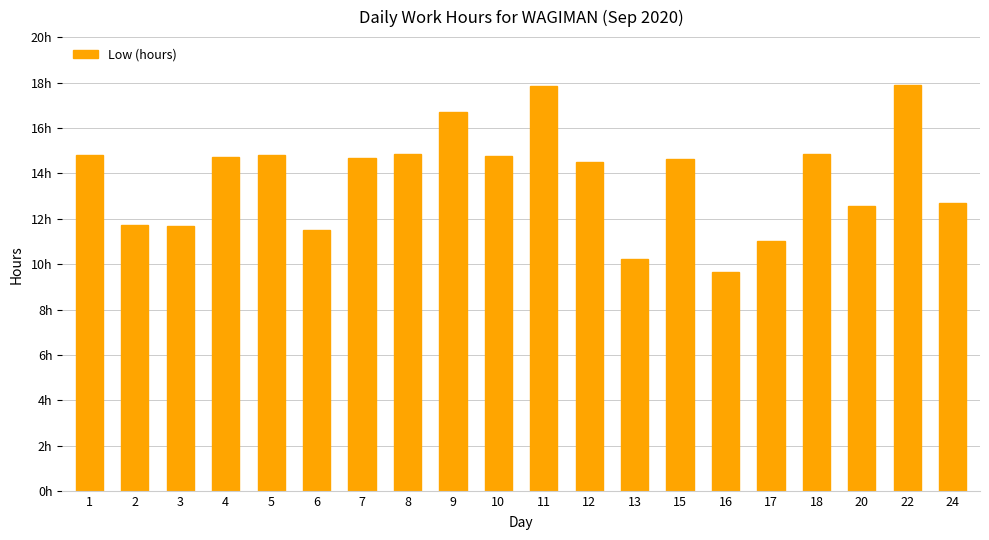

What is the maximum value shown in the chart?

17.9